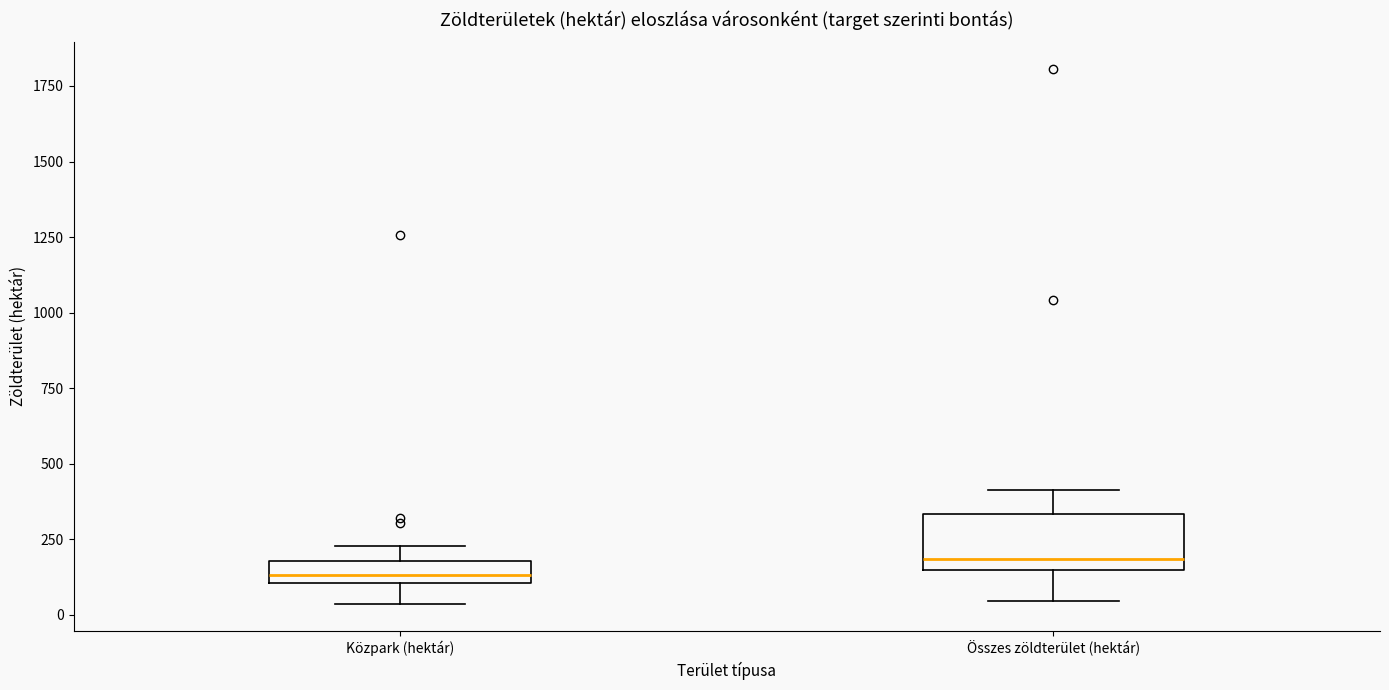

Where does the upper whisker of the box for Összes zöldterület (hektár) end on the y-axis? The values are not printed on the chart, so give them approximately, as read against the axis.

400